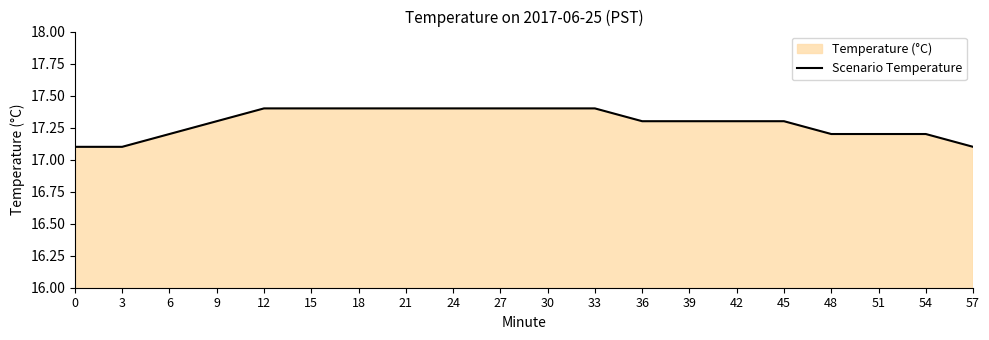

What is the value of the 8th point from the left?

17.4